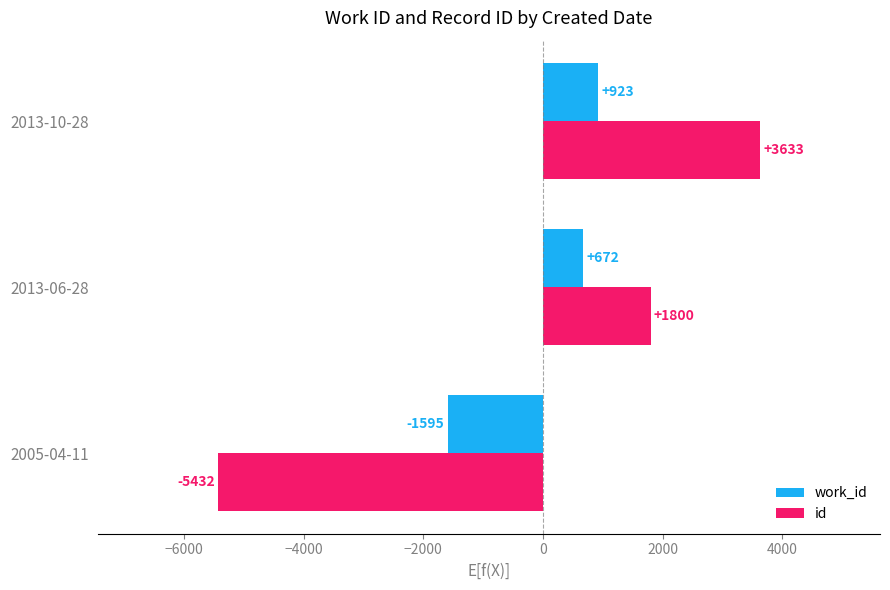

List the series in order of their peak value, lowest first.

work_id, id